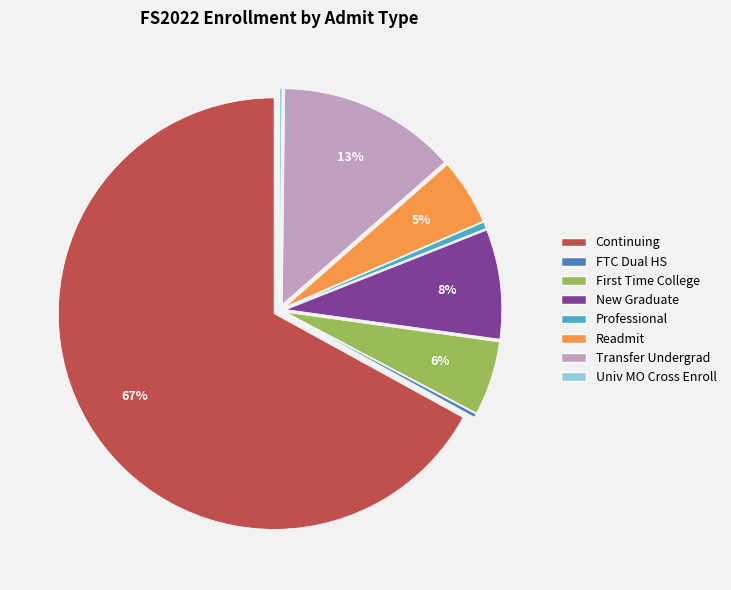

To the nearest percent, what is the average slice percentage?

12%